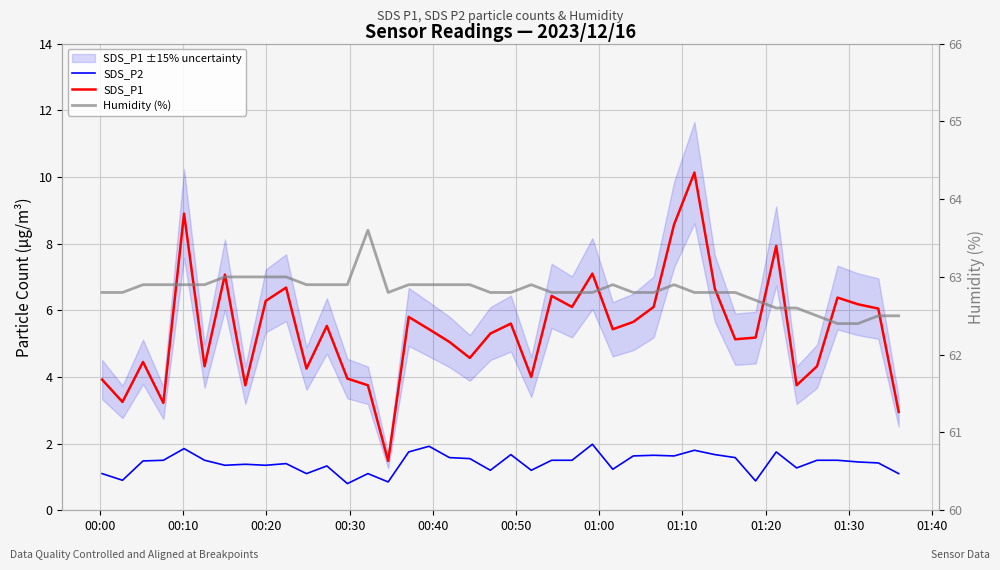

What is the average value of the SDS_P2 series?

1.4